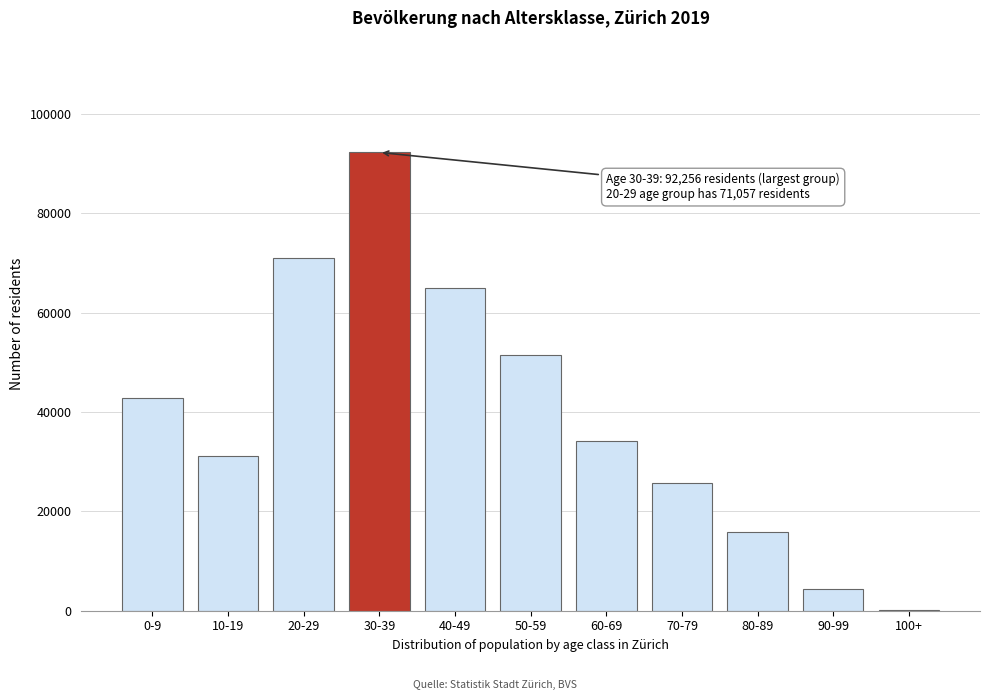

Reading right to left, extract all data points from this chart.

100+=102	90-99=4429	80-89=15855	70-79=25667	60-69=34243	50-59=51547	40-49=64982	30-39=92256	20-29=71057	10-19=31135	0-9=42735